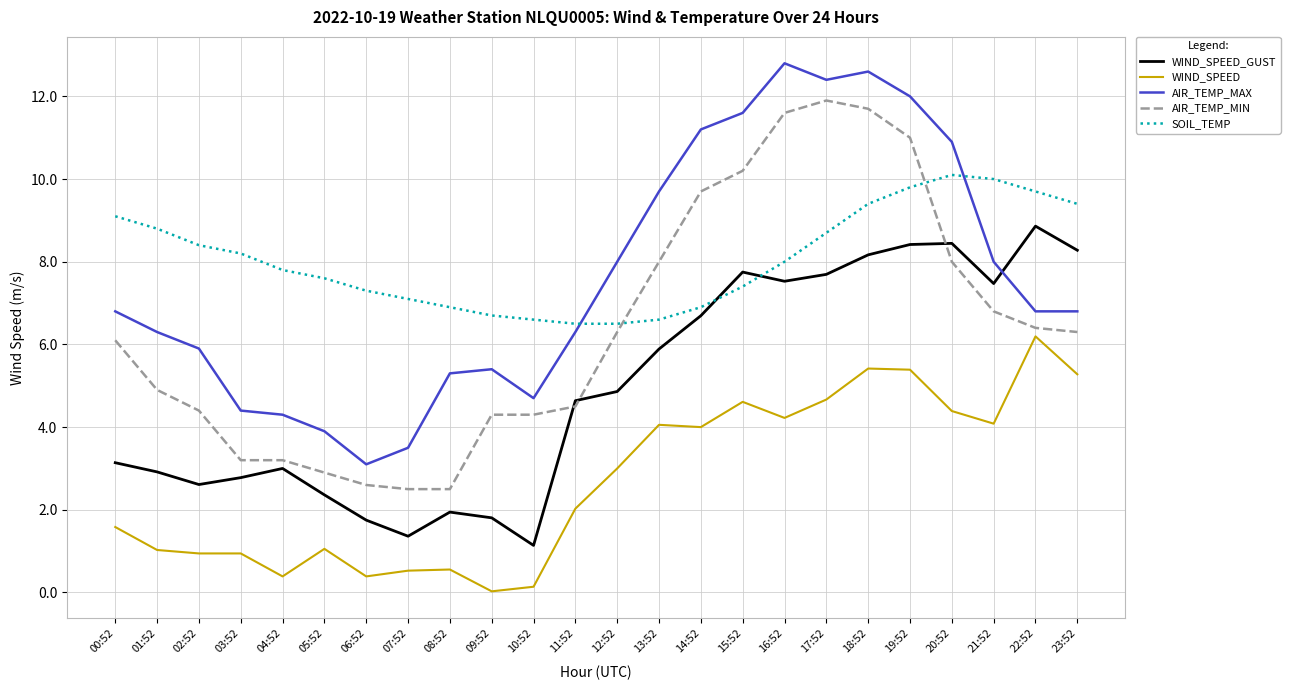

Is it true that AIR_TEMP_MAX equals 3.9 at 05:52?

True